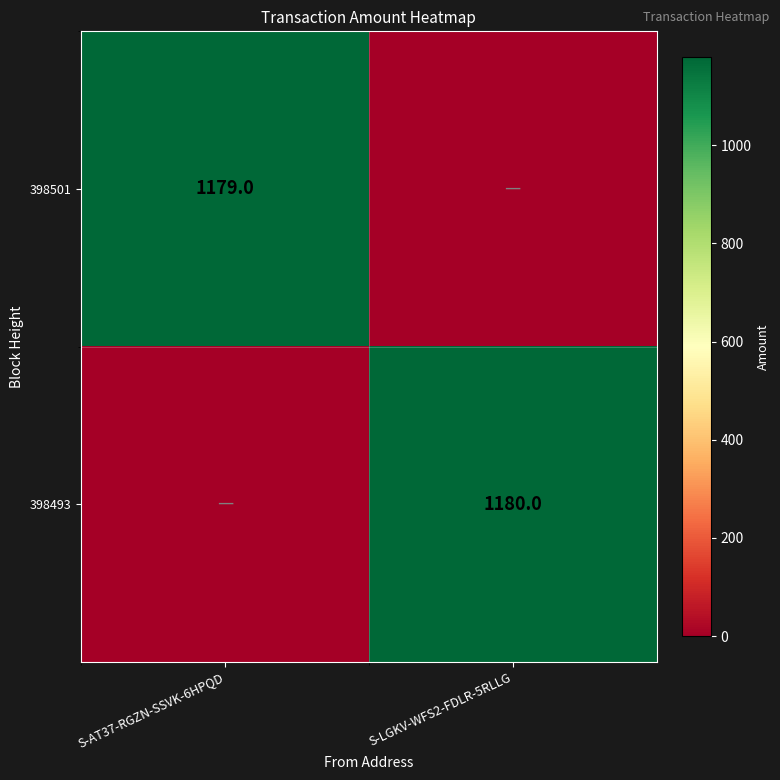

True or false: 398501 has a value of 533 at S-AT37-RGZN-SSVK-6HPQD.

False